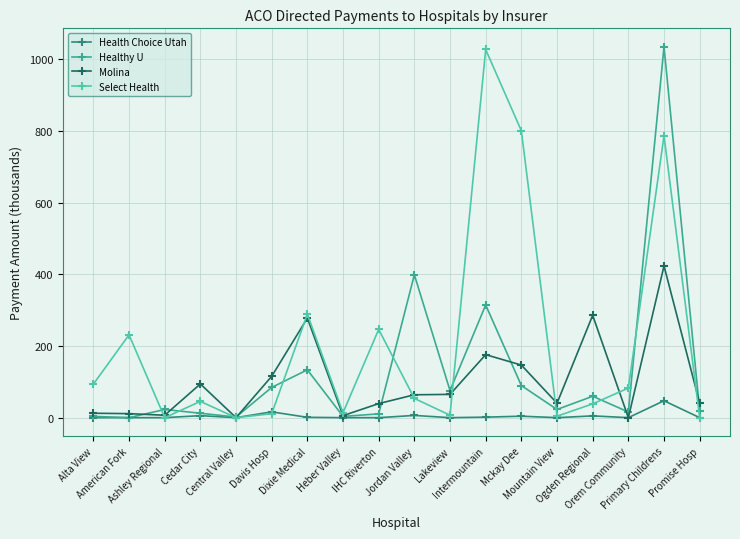

What is the value of the Select Health point at the 14th from the left?

4.1